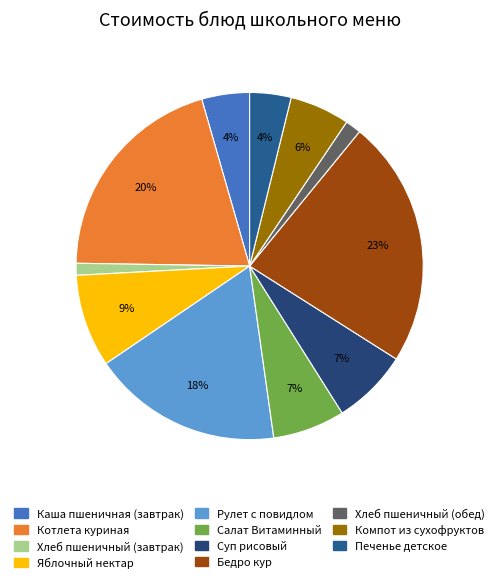

To the nearest percent, what is the difference between the largest and smallest slice percentages?

22%